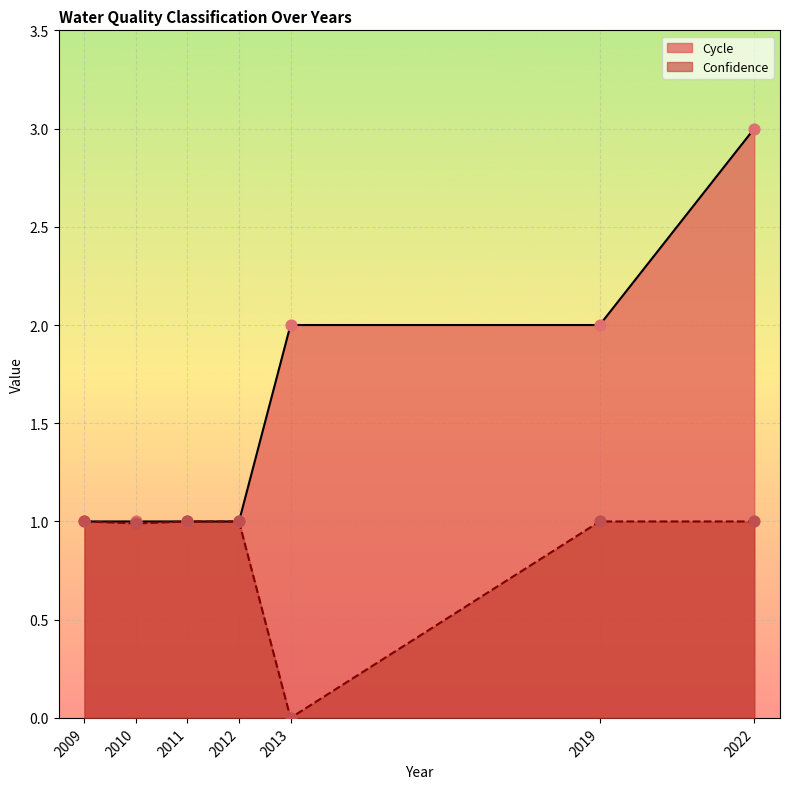

What is the total value across all series at 2019?

3.0